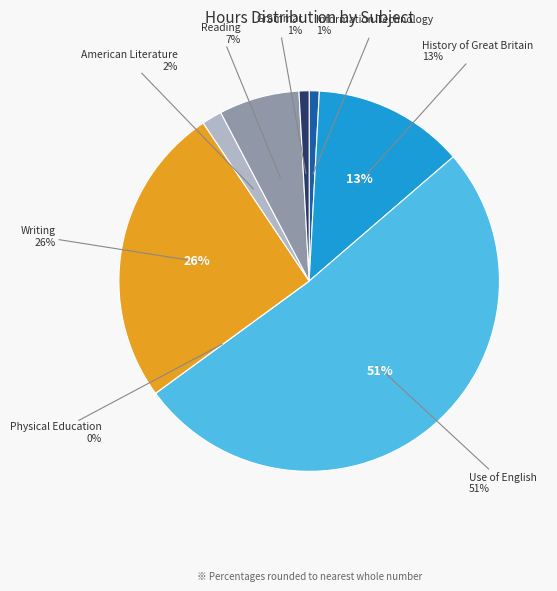

What is the majority slice?

Use of English